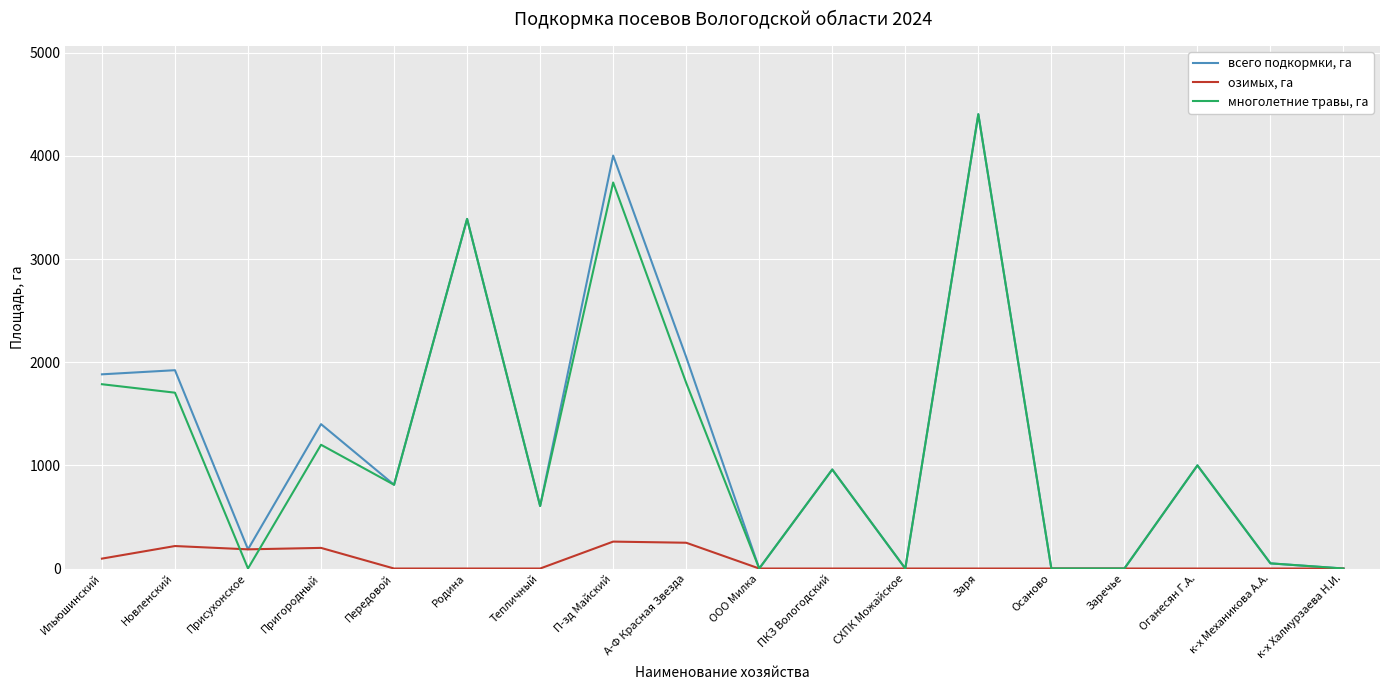

Read the многолетние травы, га value at Тепличный.

606